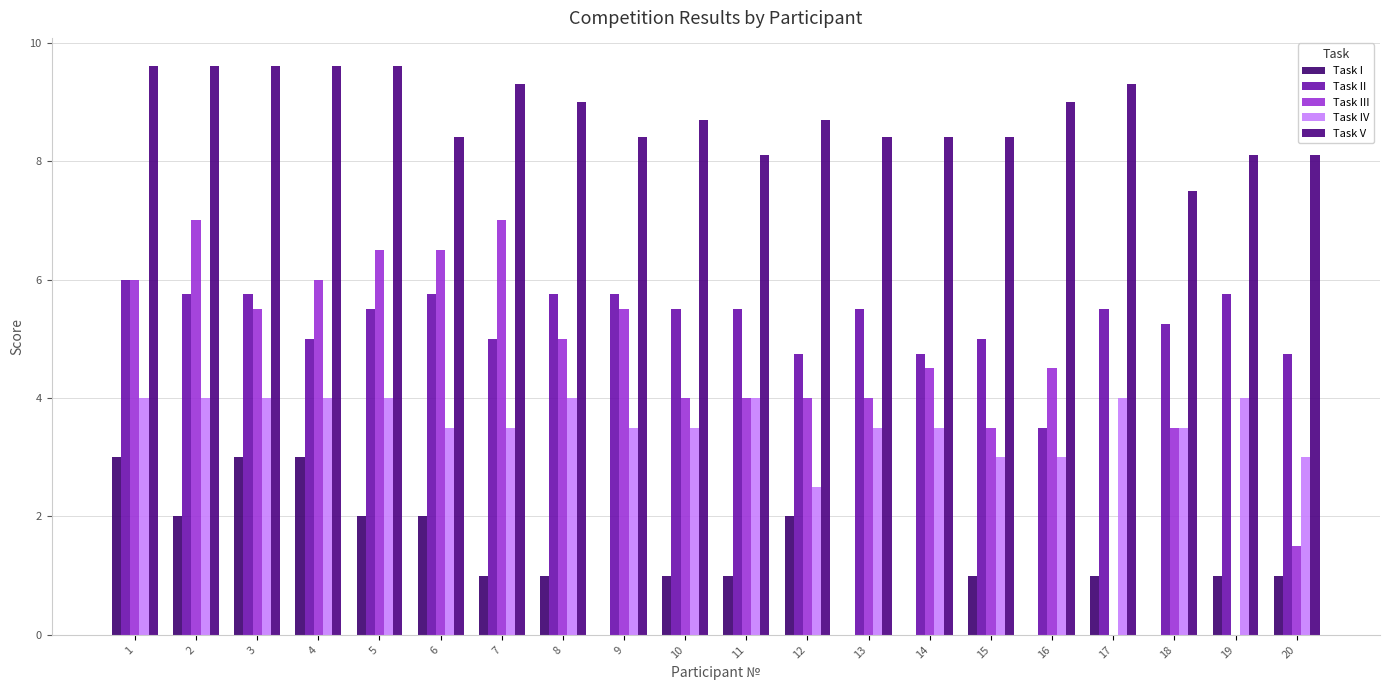

What is the difference between the highest and lowest values at 8?

8.0